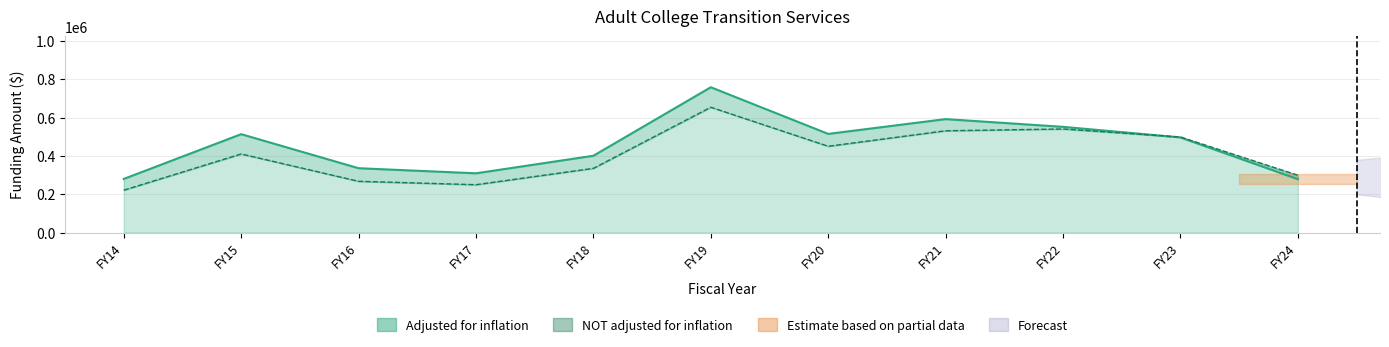

True or false: adjusted for inflation has more than 0 points higher than both neighbors.

True